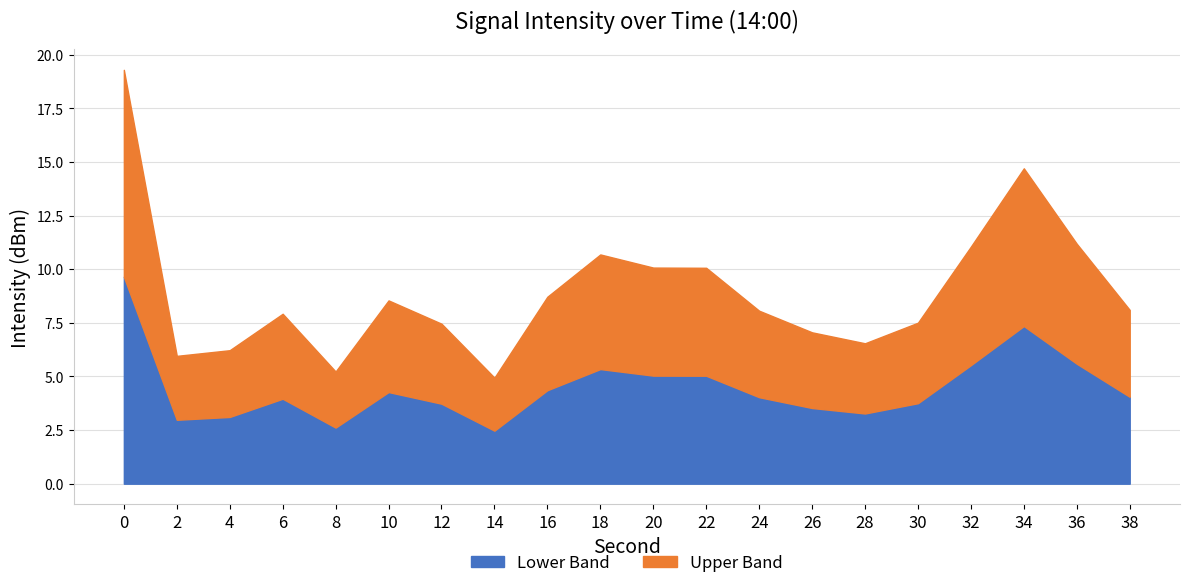

Does the chart have visible grid lines?

Yes